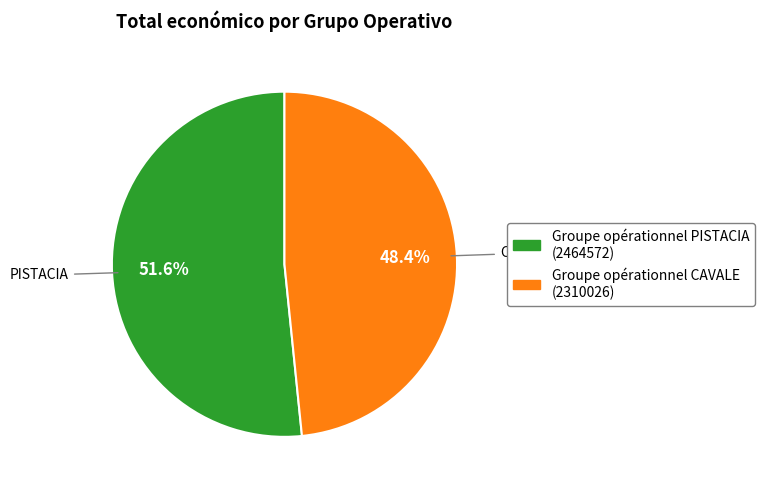

To the nearest percent, what is the difference between the largest and smallest slice percentages?

3%